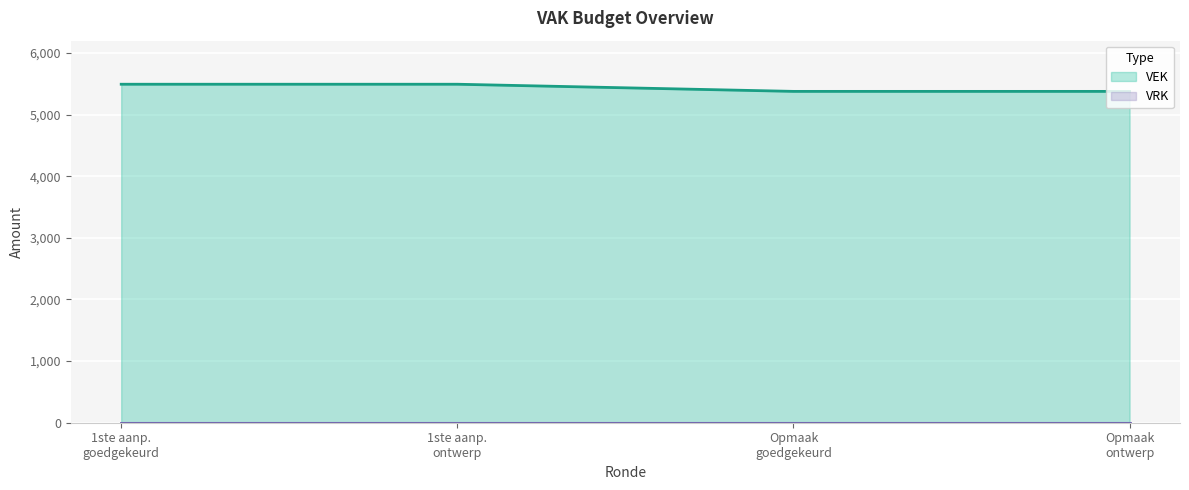

What is the maximum value shown in the chart?

5493